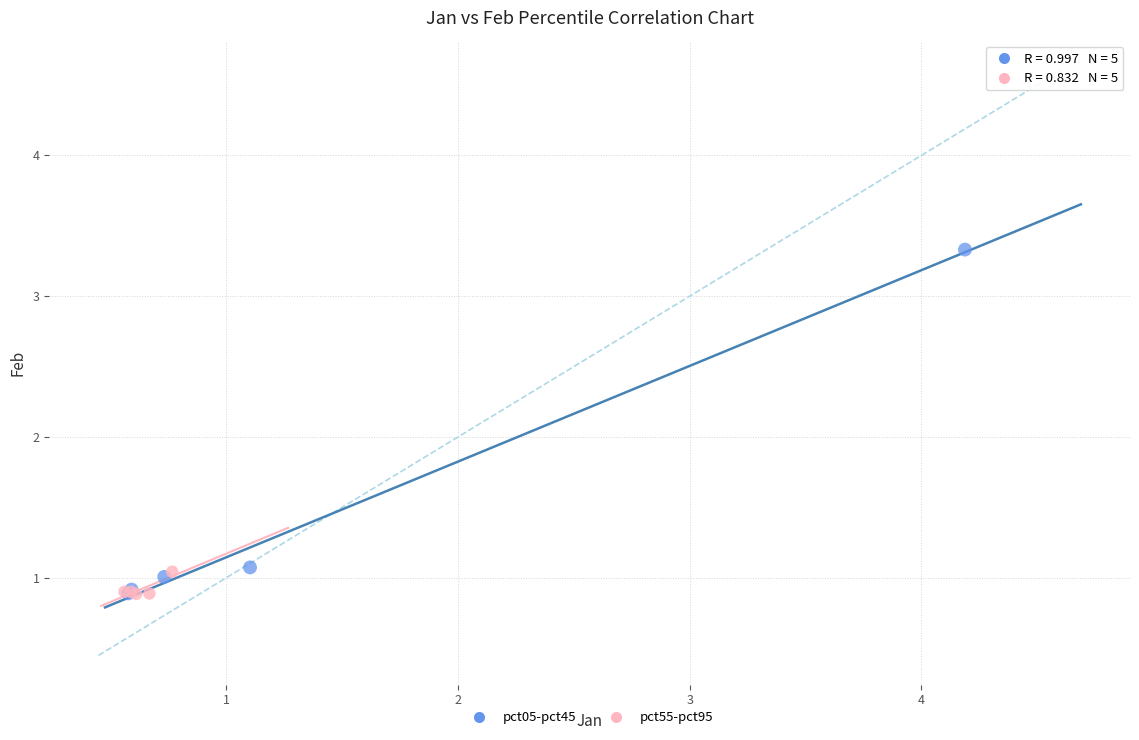

Which series has the widest spread of Y values?

pct05-pct45